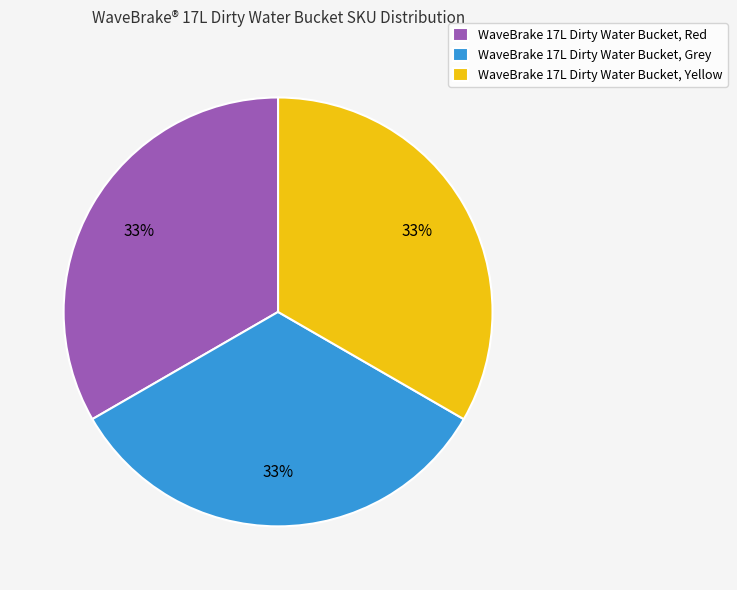

Approximately how many times larger is the value at WaveBrake 17L Dirty Water Bucket, Yellow compared to WaveBrake 17L Dirty Water Bucket, Red?

1.0